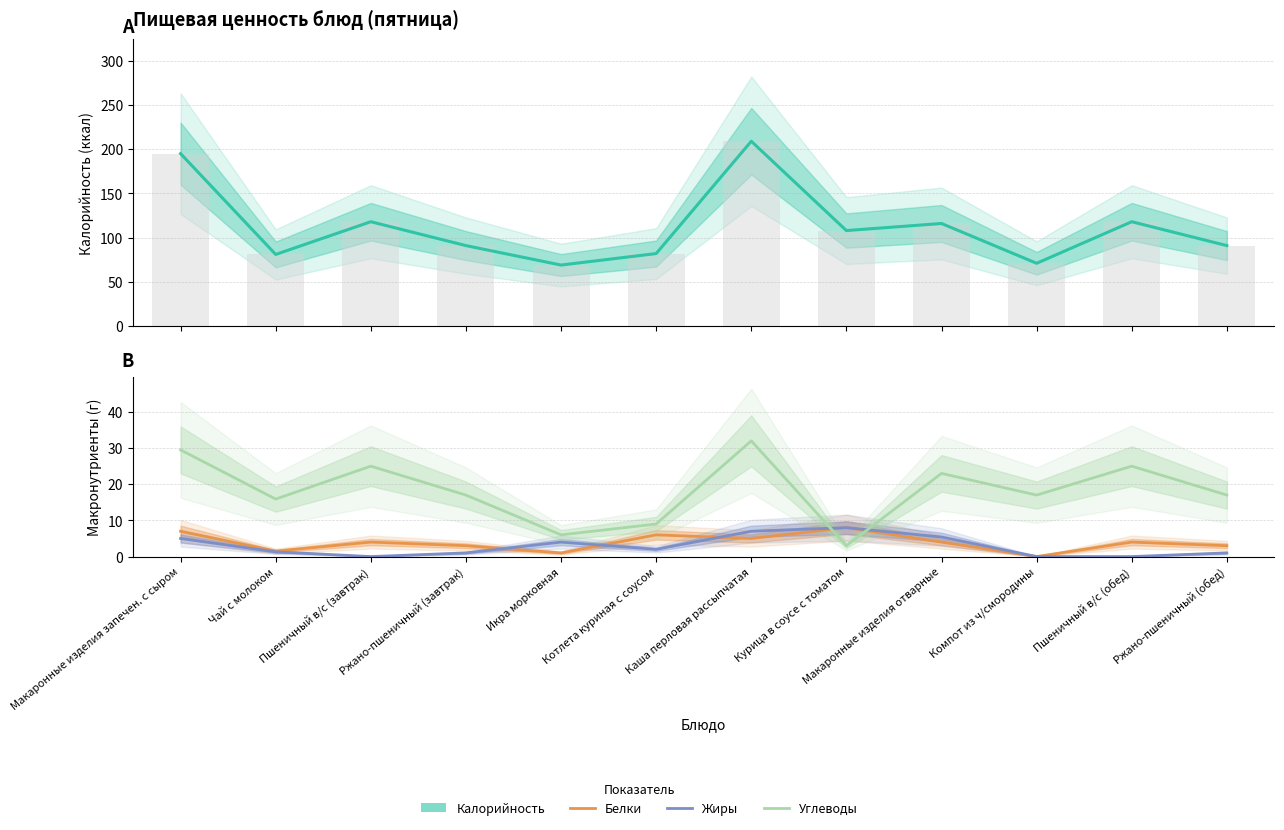

Rank the series by their maximum value, from highest to lowest.

Калорийность, Углеводы, Белки, Жиры